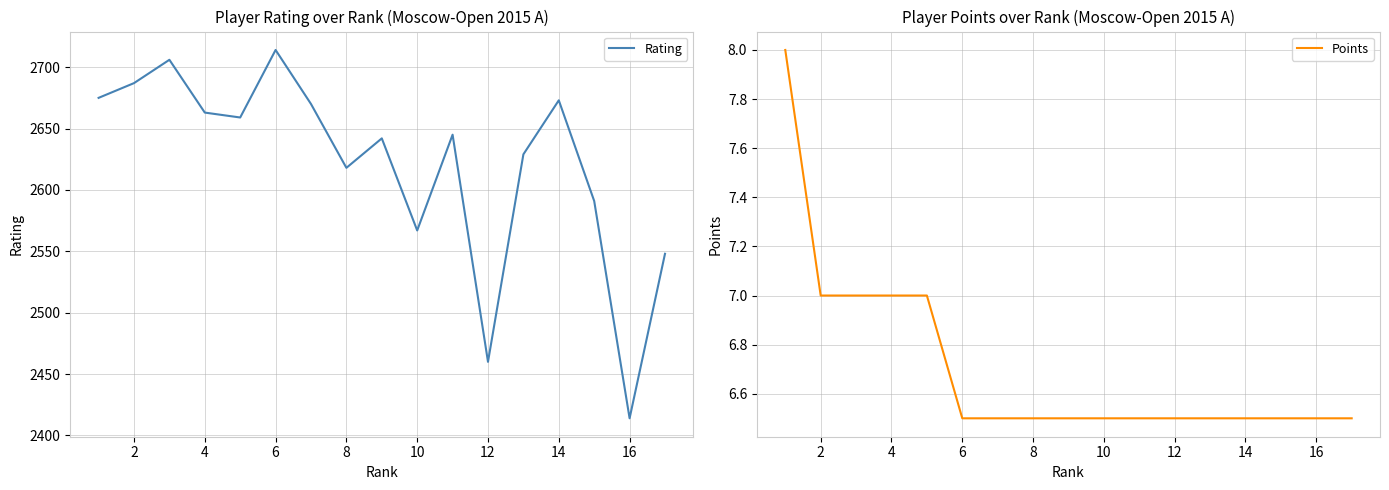

True or false: Rating has a value of 3937 at 16.

False